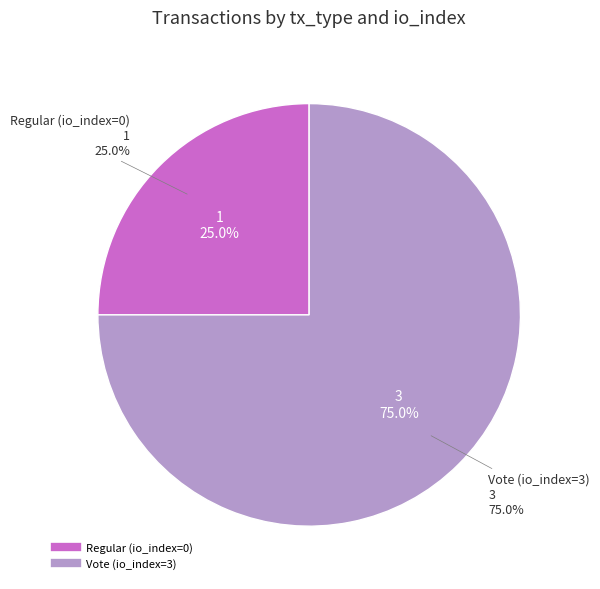

Which has a higher value, Vote (io_index=3) or Regular (io_index=0)?

Vote (io_index=3)